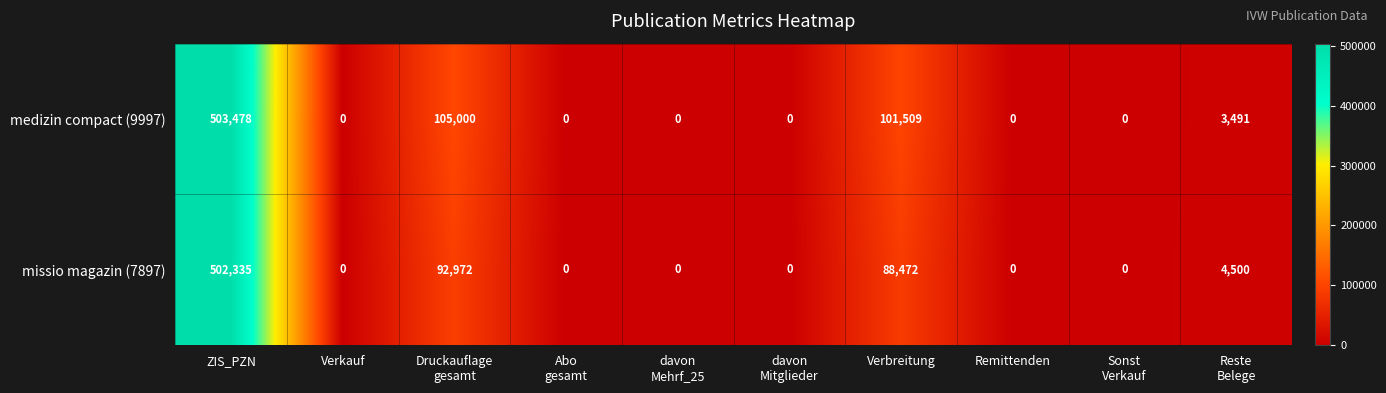

Reading right to left, extract all data points from this chart.

medizin compact (9997): 3491	0	0	101509	0	0	0	105000	0	503478
missio magazin (7897): 4500	0	0	88472	0	0	0	92972	0	502335